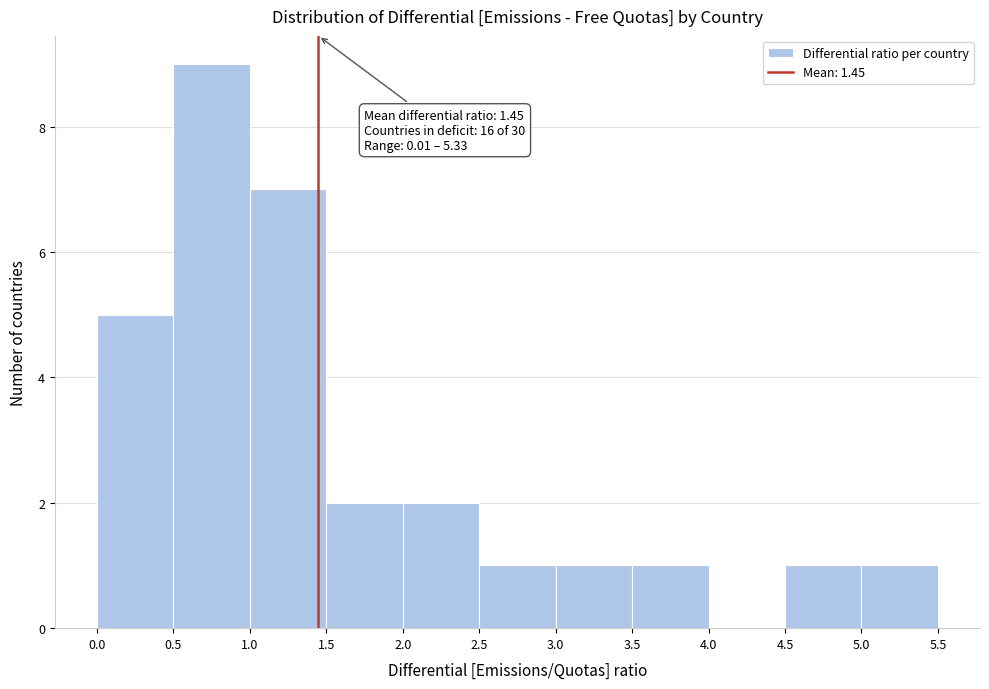

Over which range of the x-axis is the bar tallest?

0.5 to 1.0